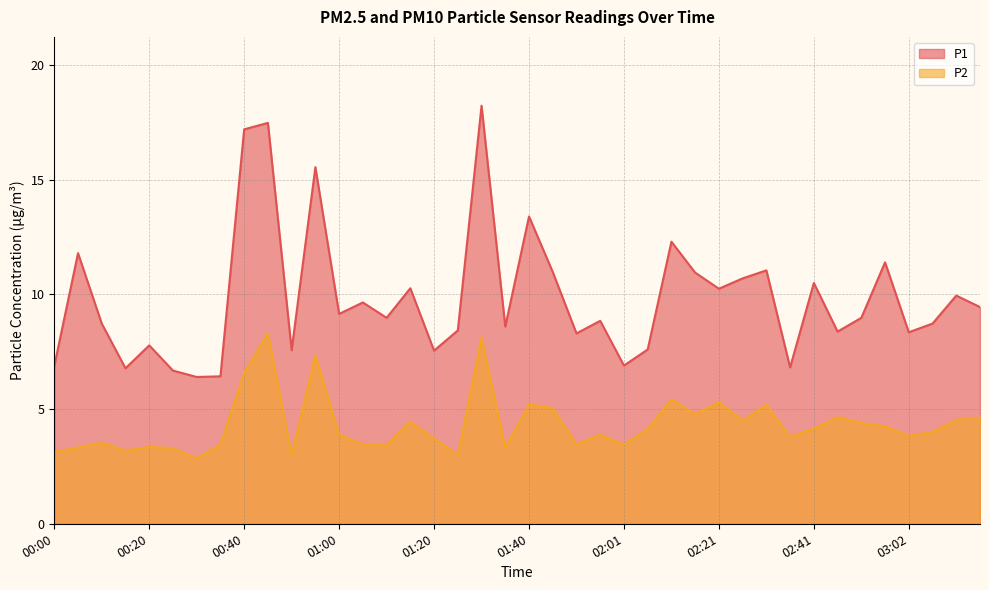

True or false: P2 has a value of 2.1 at 03:17.

False